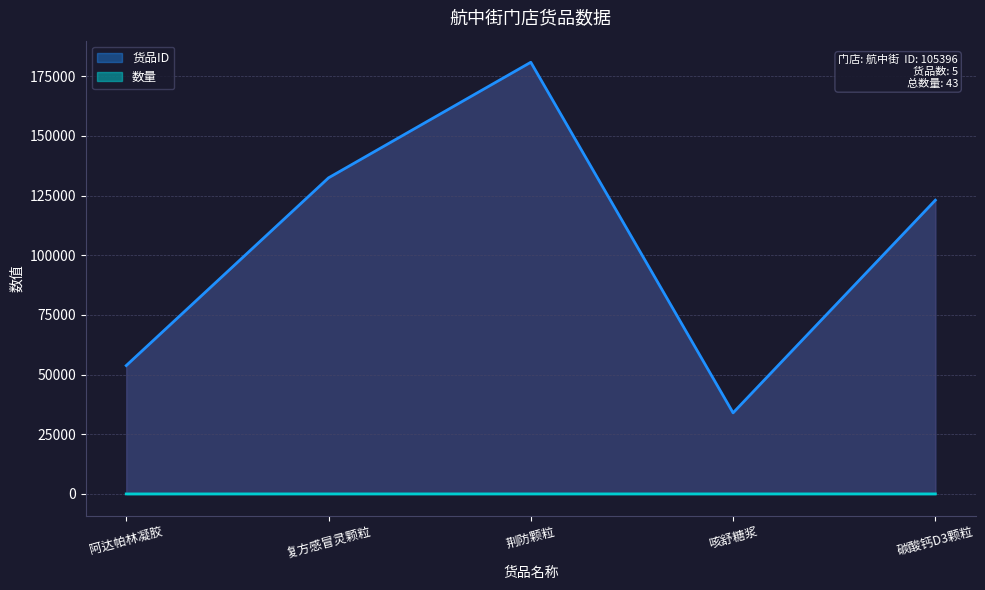

Reading left to right, list all the values displayed in this chart.

货品ID: 阿达帕林凝胶=53784	复方感冒灵颗粒=132433	荆防颗粒=180867	咳舒糖浆=33974	碳酸钙D3颗粒=123073
数量: 阿达帕林凝胶=3	复方感冒灵颗粒=10	荆防颗粒=10	咳舒糖浆=10	碳酸钙D3颗粒=10